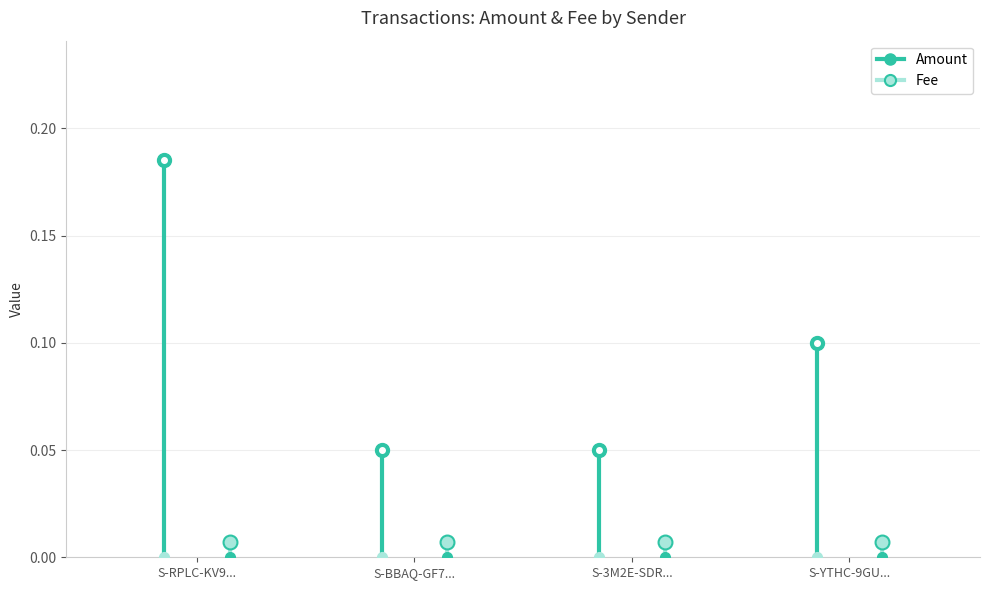

Where is Fee nearest to the value 0?

S-RPLC-KV9R-9XJ9-48FNS